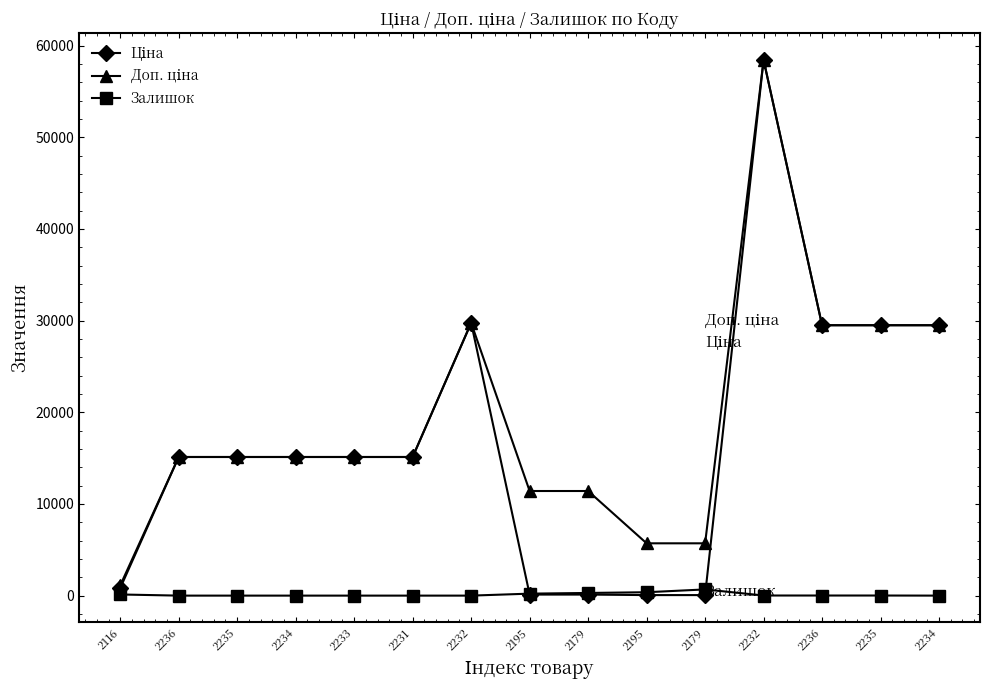

How many series are shown in this chart?

3